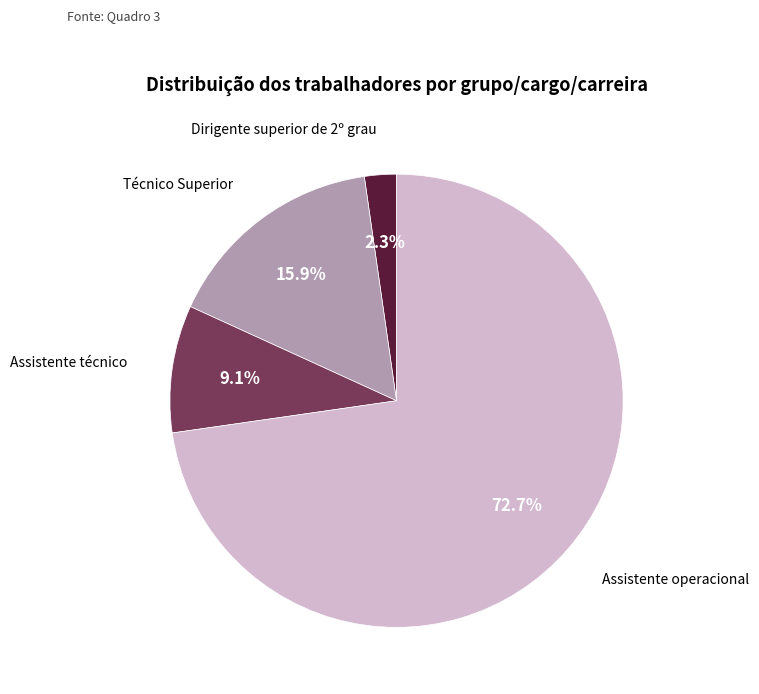

Is there any slice that represents more than half of the pie?

Yes